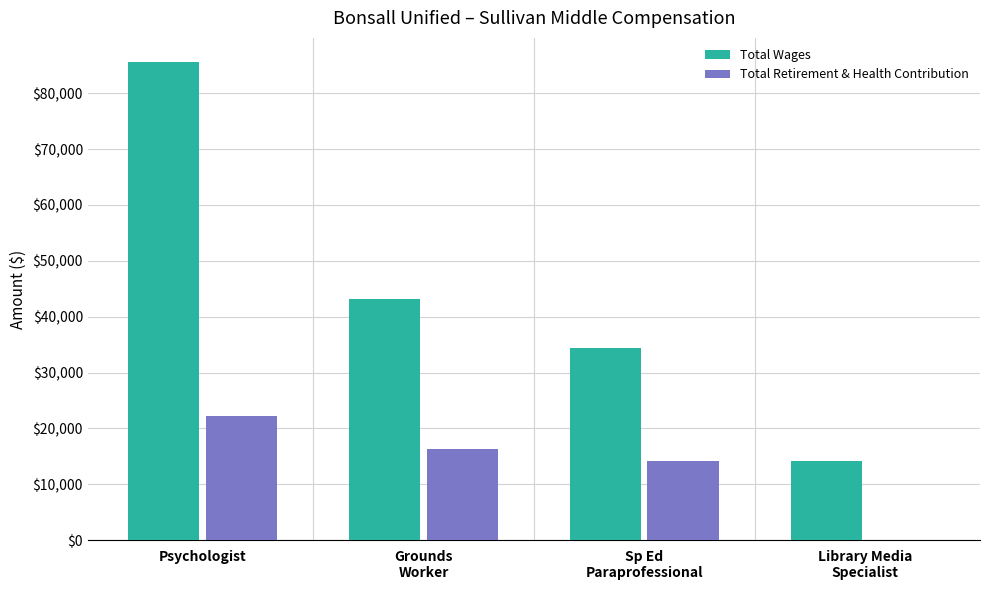

Between Sp Ed
Paraprofessional and Library Media
Specialist, which series saw the biggest shift?

Total Wages